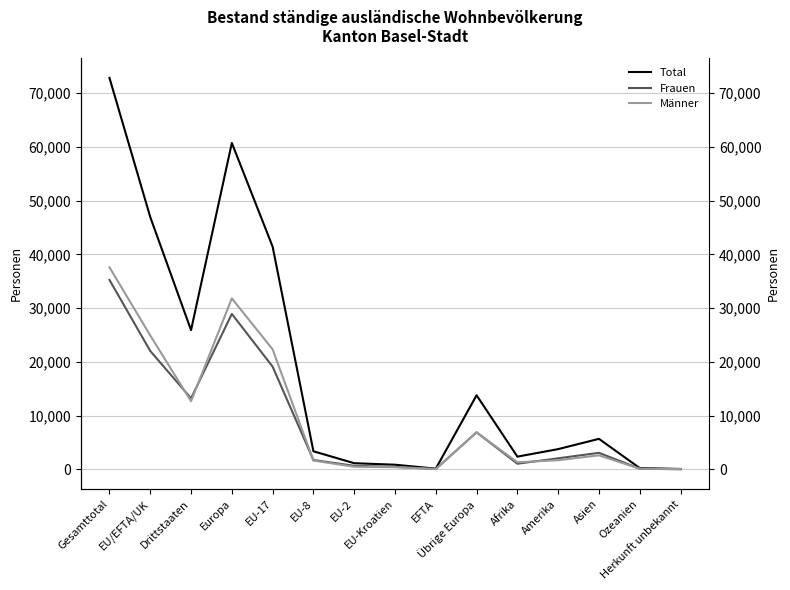

Is this an area chart (filled region under the line)?

No